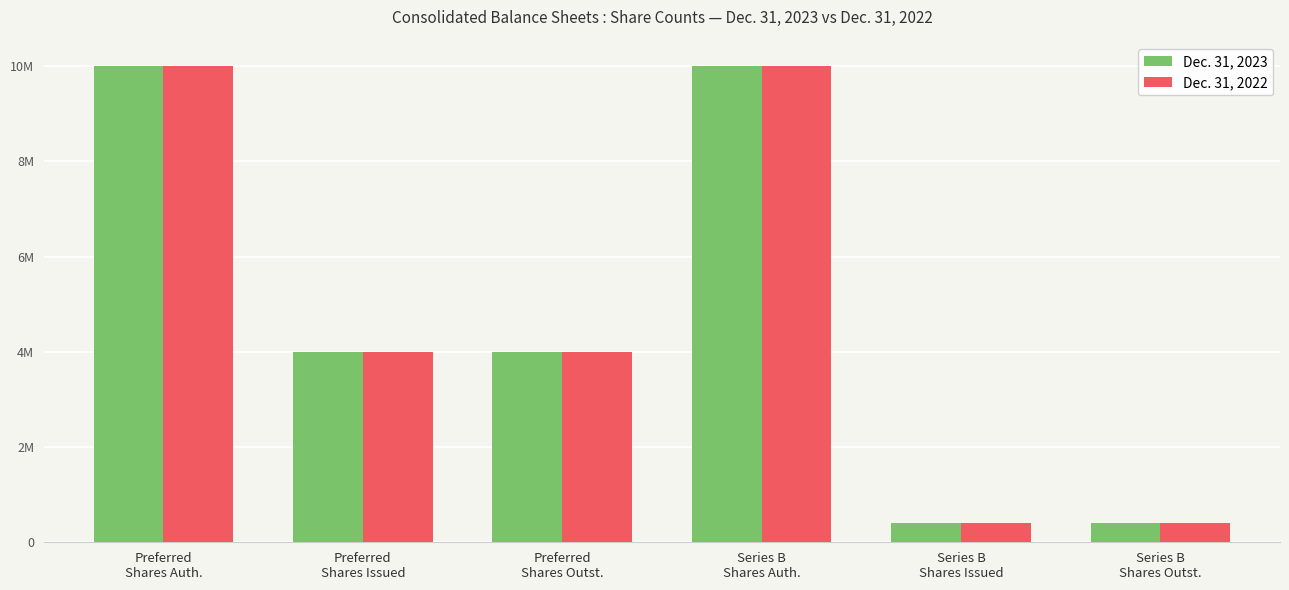

What is the difference between the maximum and second lowest values in the Dec. 31, 2022 series?

9600000